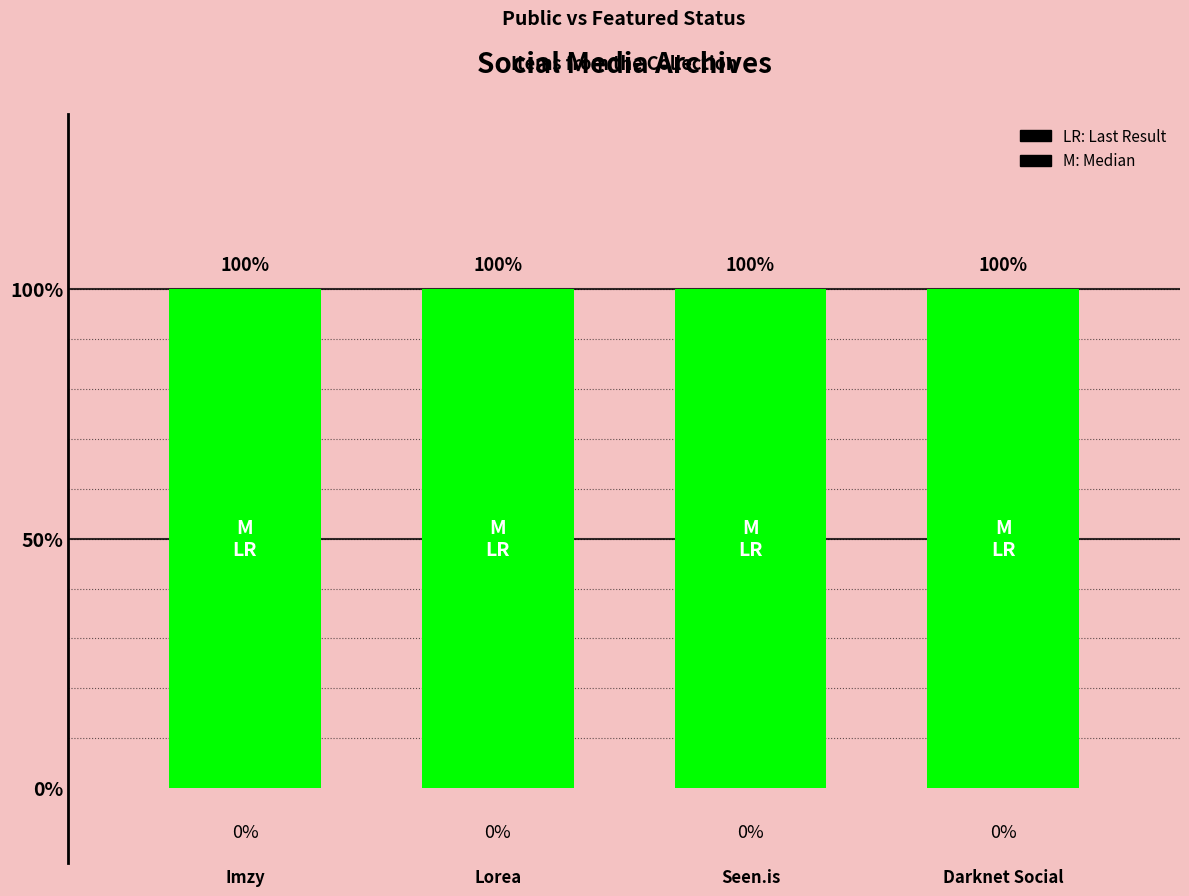

The value of public at Imzy is 2. True or false?

False